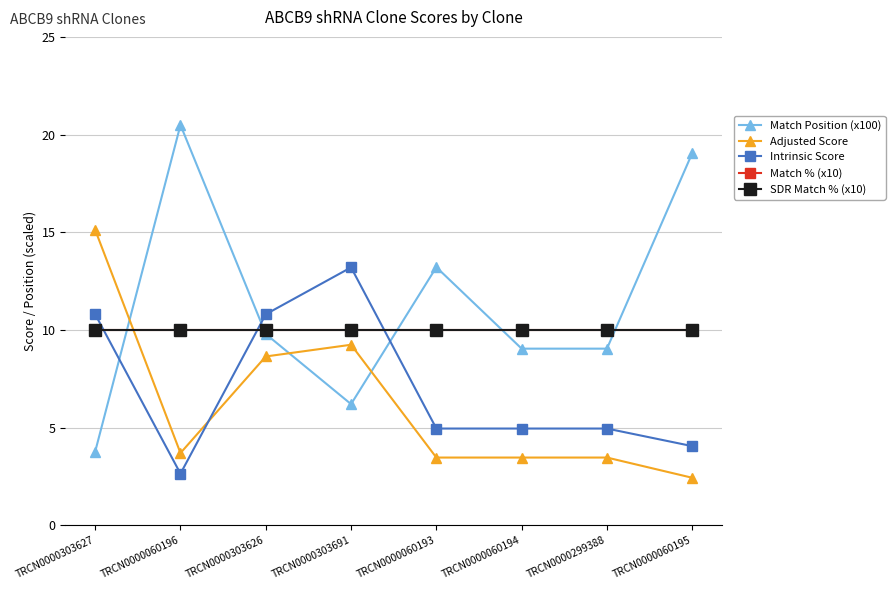

Where is the first local minimum for Adjusted Score?

TRCN0000060196